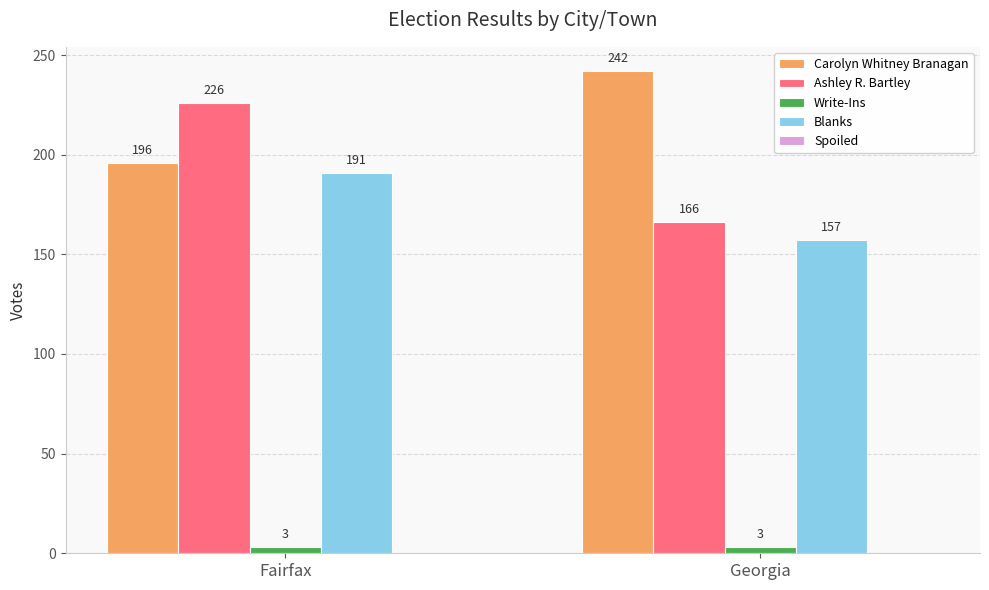

How many groups of bars are there?

2